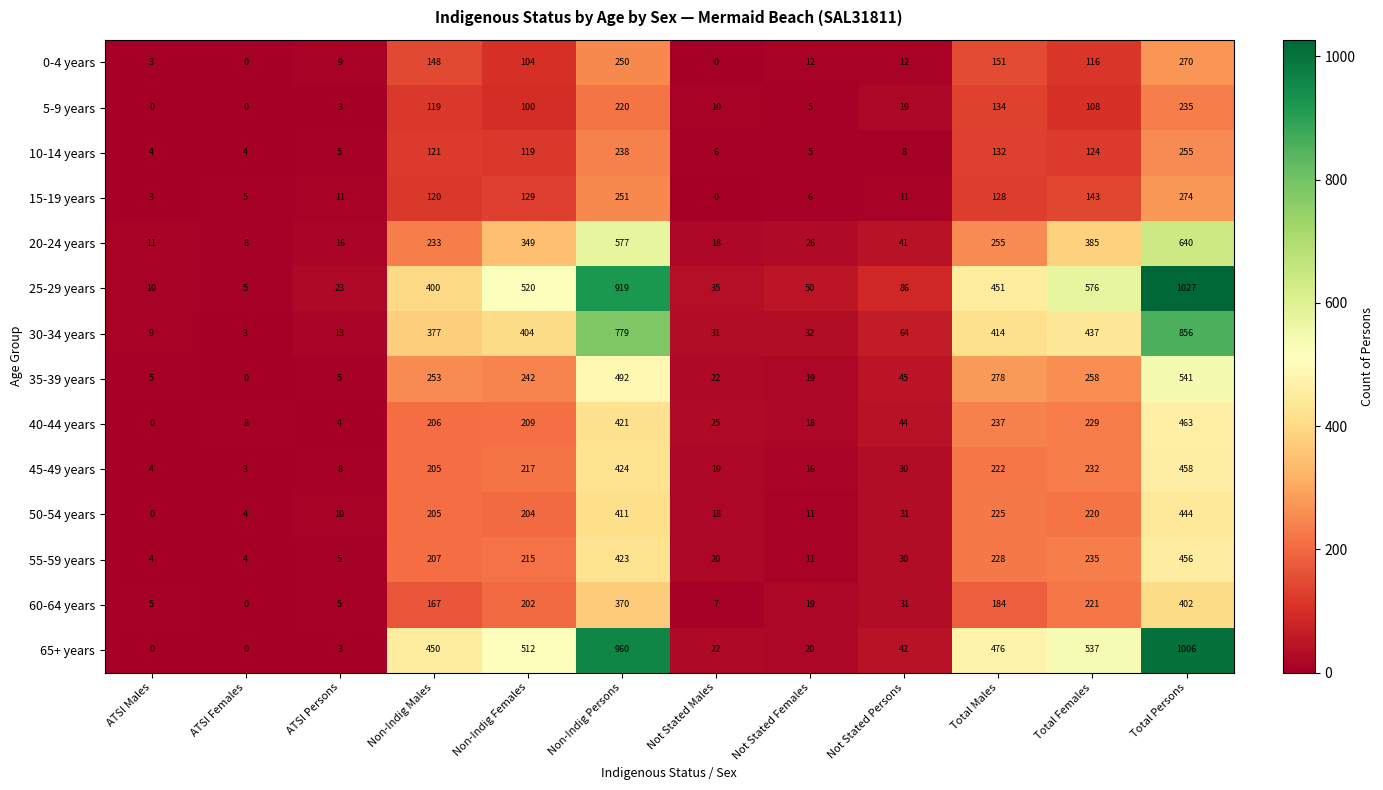

Is it true that 20-24 years equals 18 at Not Stated Males?

True